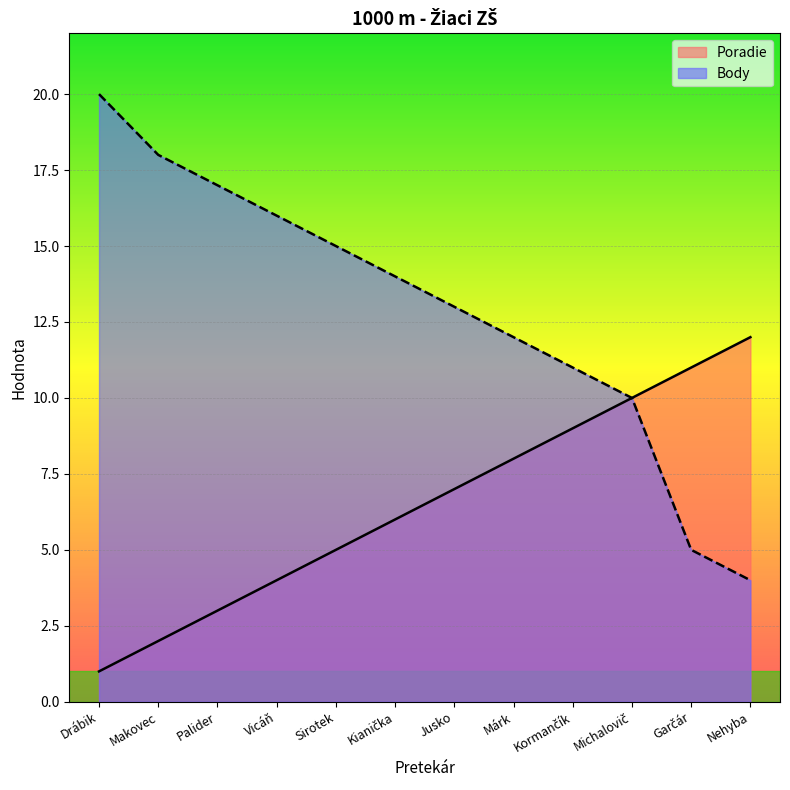

At which label does Poradie reach its minimum?

Drábik